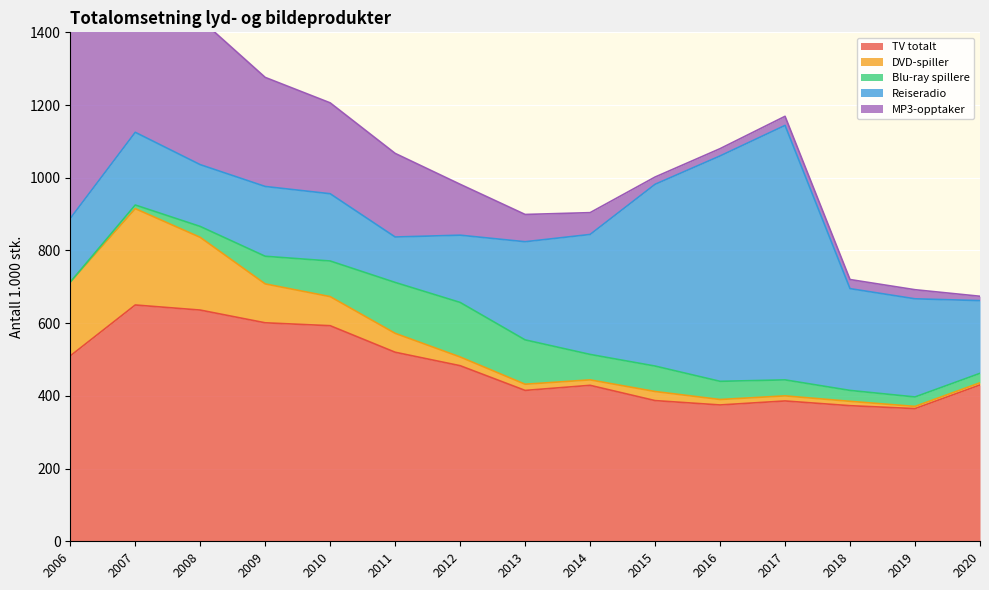

Which category has the lowest value across all series?

2006